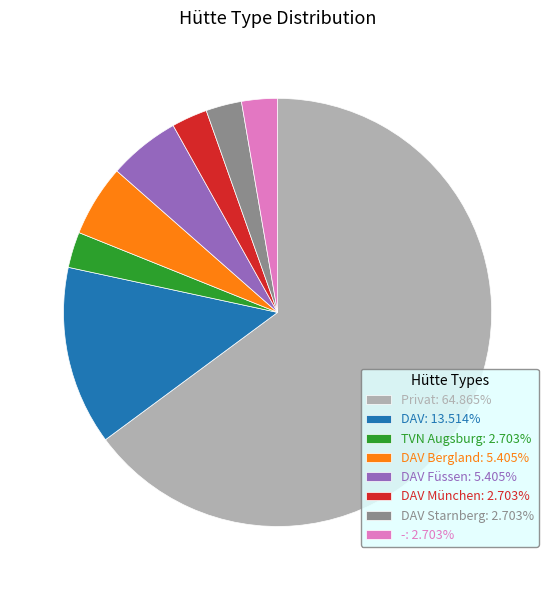

Does Privat: 64.865% account for over 50% of the chart?

Yes